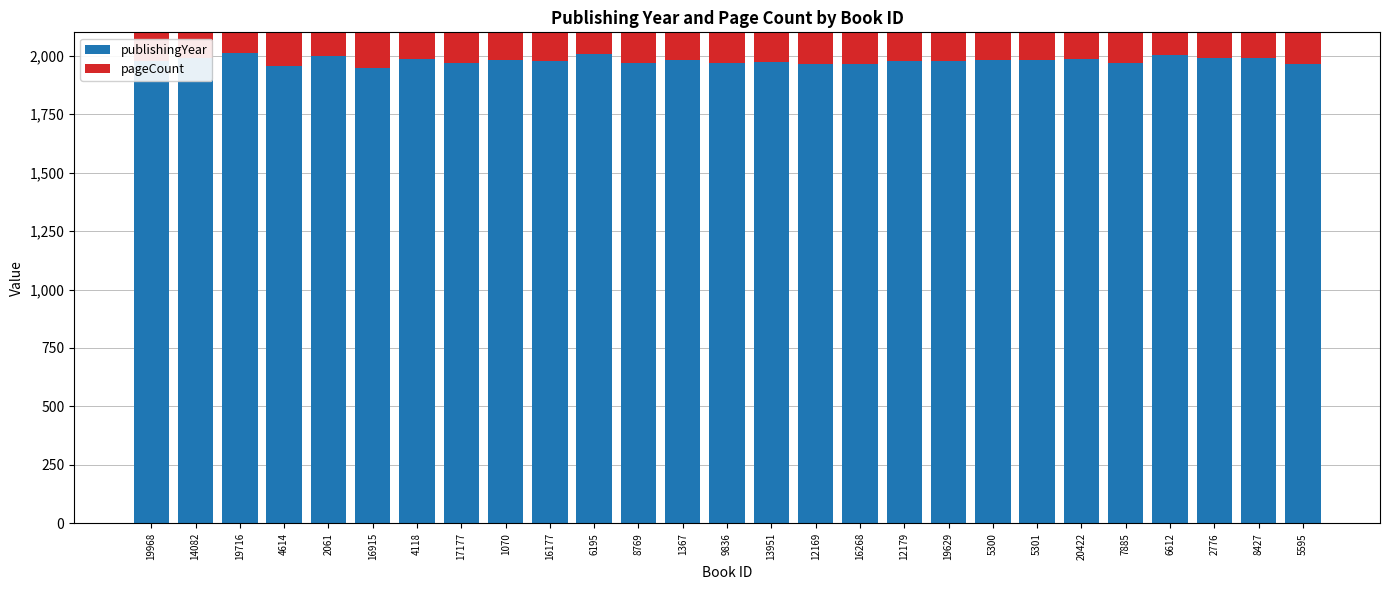

Reading left to right, what are all the values shown in this chart?

publishingYear: 1977	1991	2011	1958	2000	1946	1987	1968	1983	1979	2009	1969	1981	1970	1974	1966	1966	1978	1978	1981	1983	1985	1967	2002	1992	1990	1963
pageCount: 568	720	464	560	456	516	392	140	392	296	560	348	468	472	934	568	656	744	168	744	576	468	540	272	244	224	248